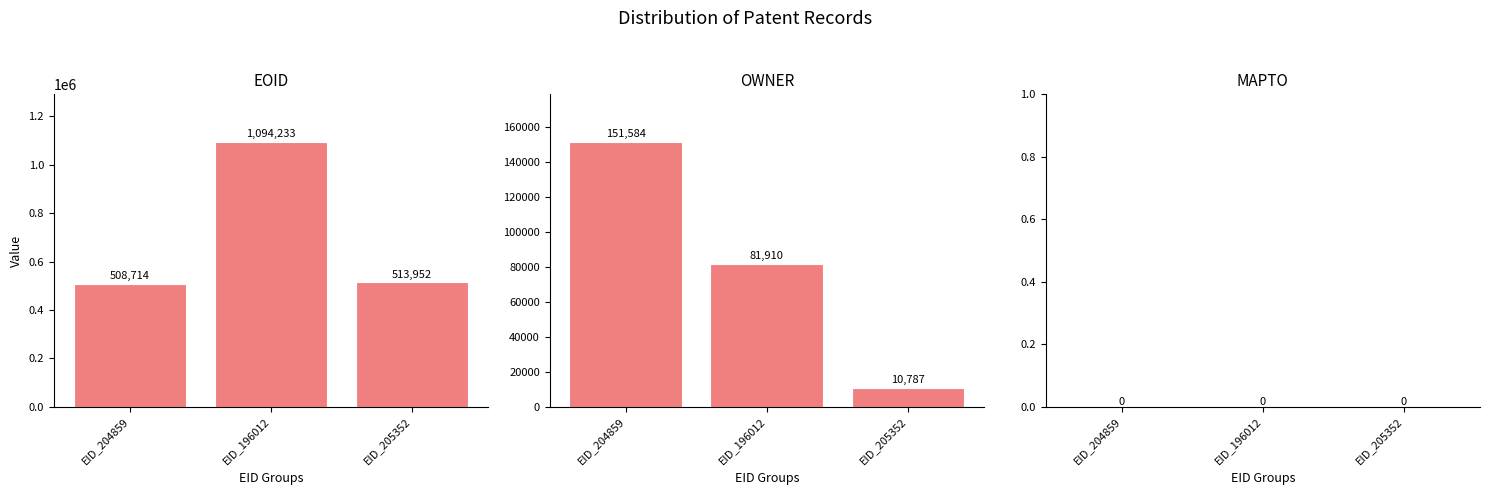

Which series changed the most between EID_204859 and EID_196012?

EOID